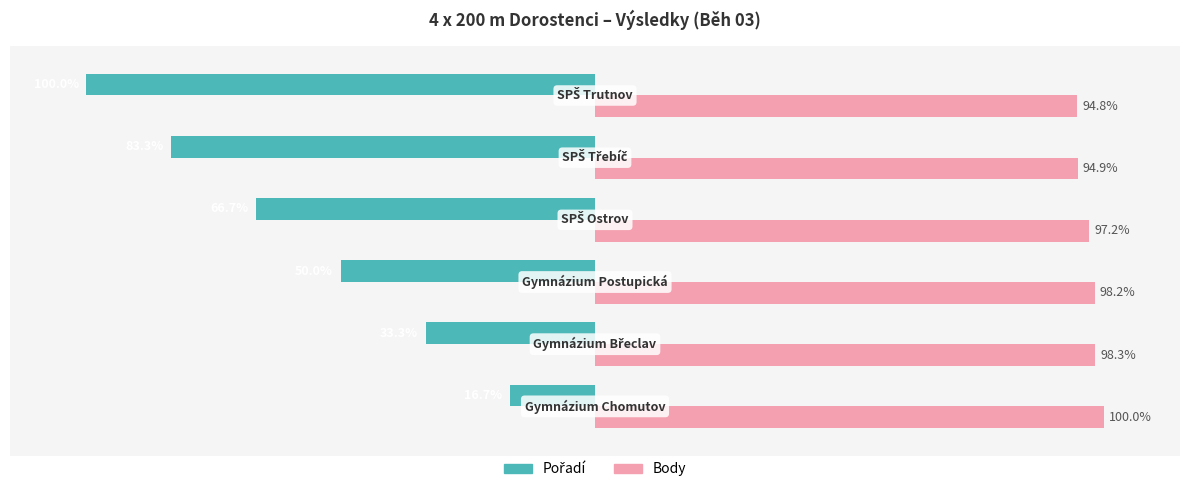

Rank the series by their maximum value, from highest to lowest.

Body, Pořadí